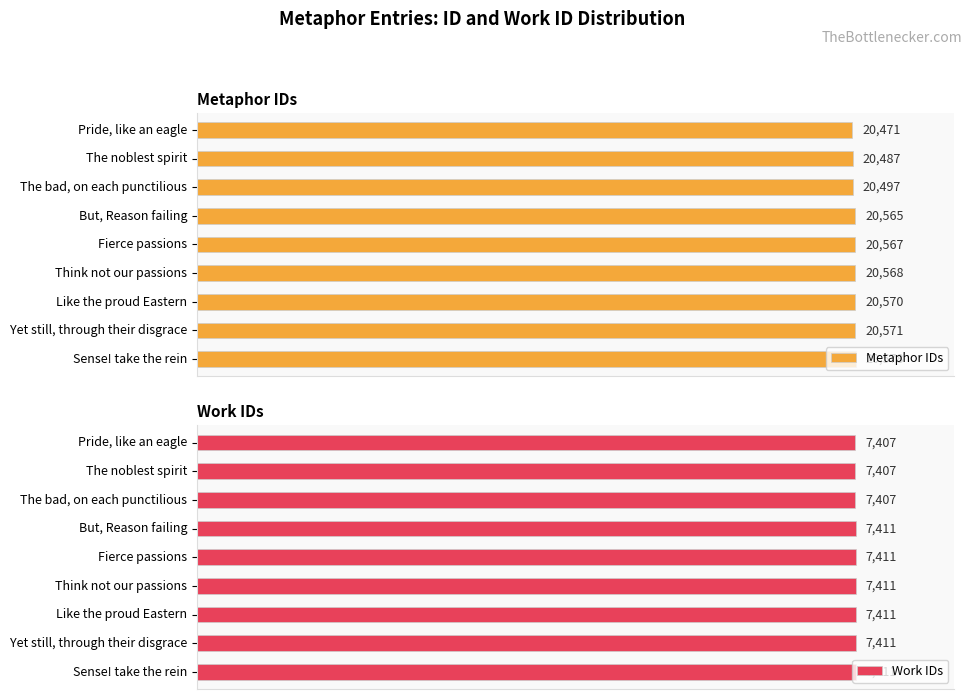

Is the value of Metaphor IDs at Pride, like an eagle greater than the value of Work IDs at But, Reason failing?

No